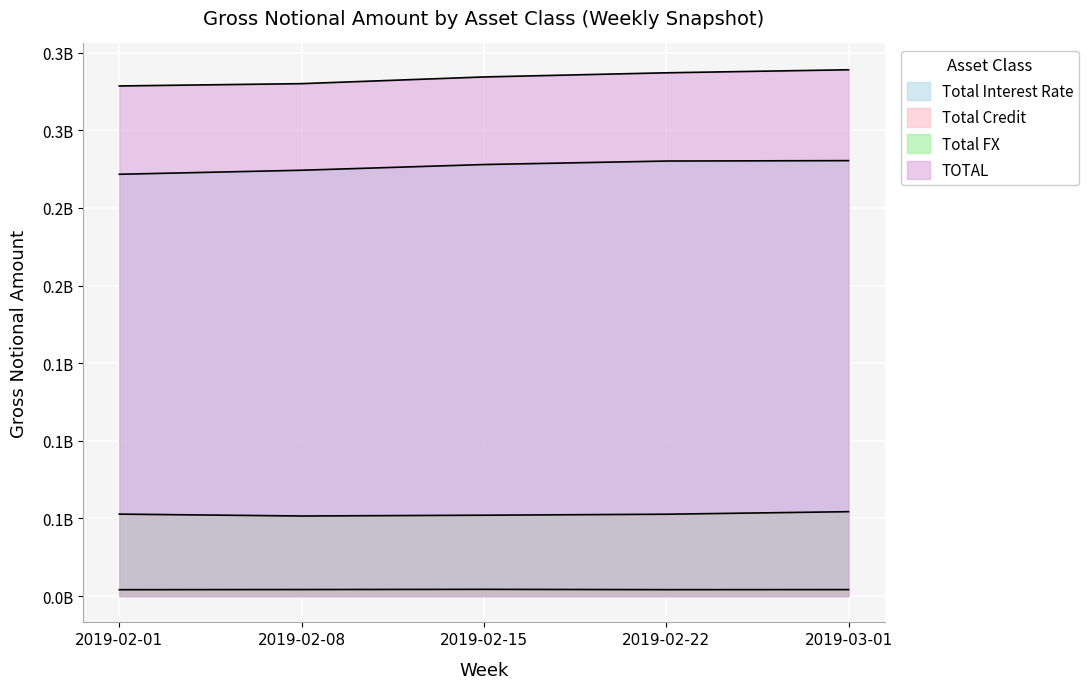

True or false: Total FX and TOTAL cross at least once.

False